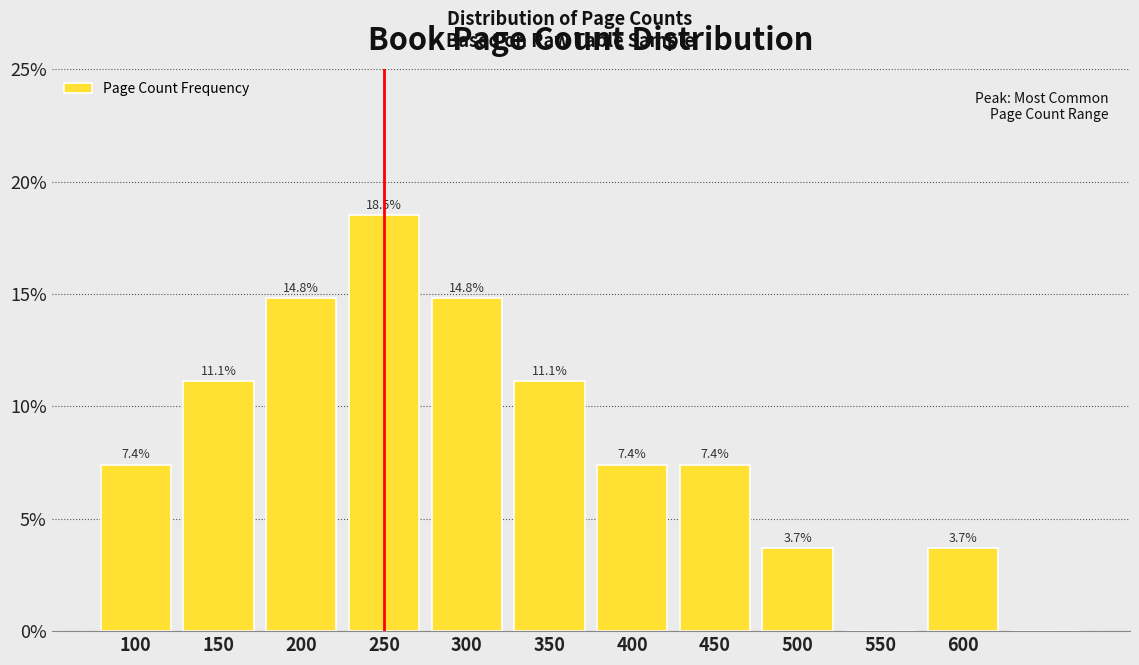

What is the greatest value displayed?

18.5